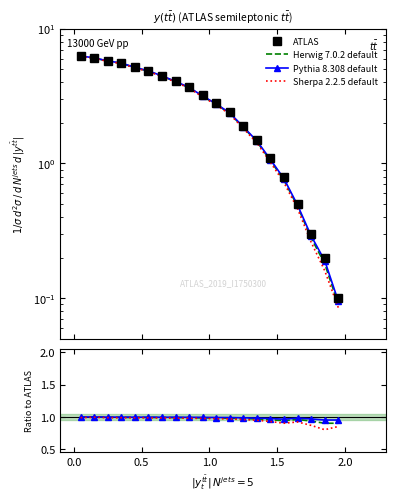

Rank the series at 2.0 from highest to lowest value.

ATLAS, Pythia 8.308 default, Herwig 7.0.2 default, Sherpa 2.2.5 default